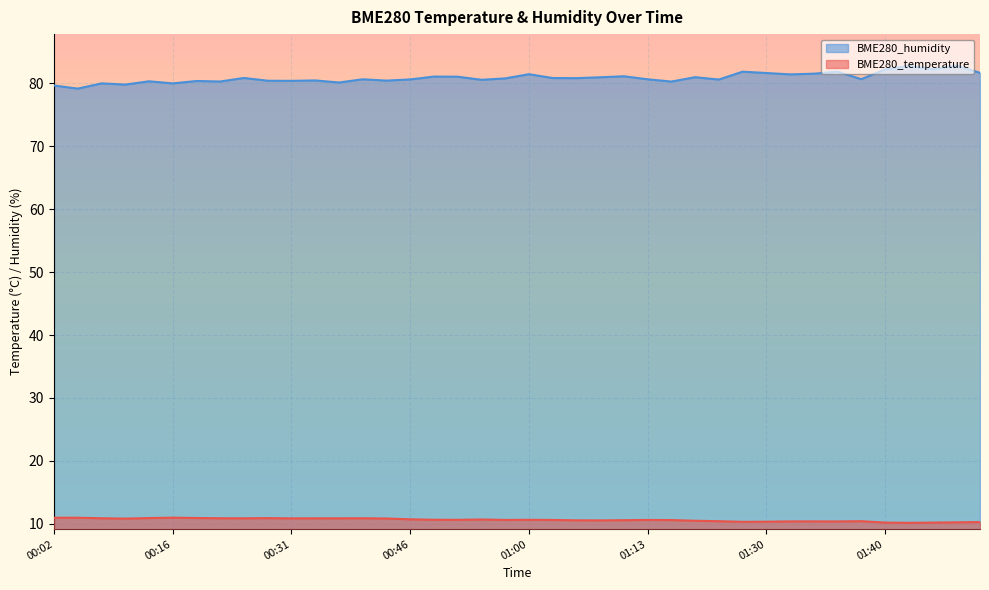

How many data points does each series have?

40